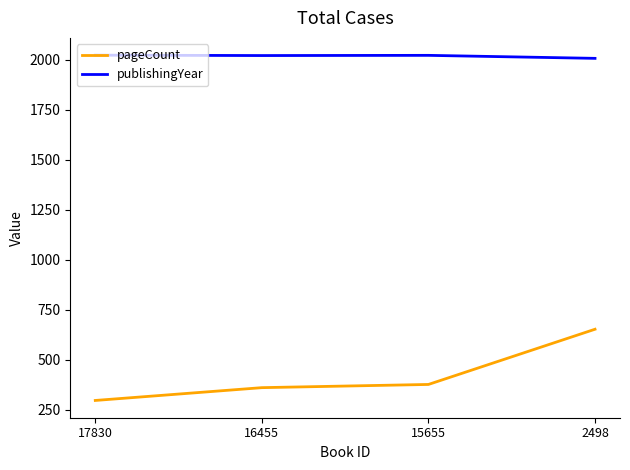

What is the total value across all series at 16455?

2380